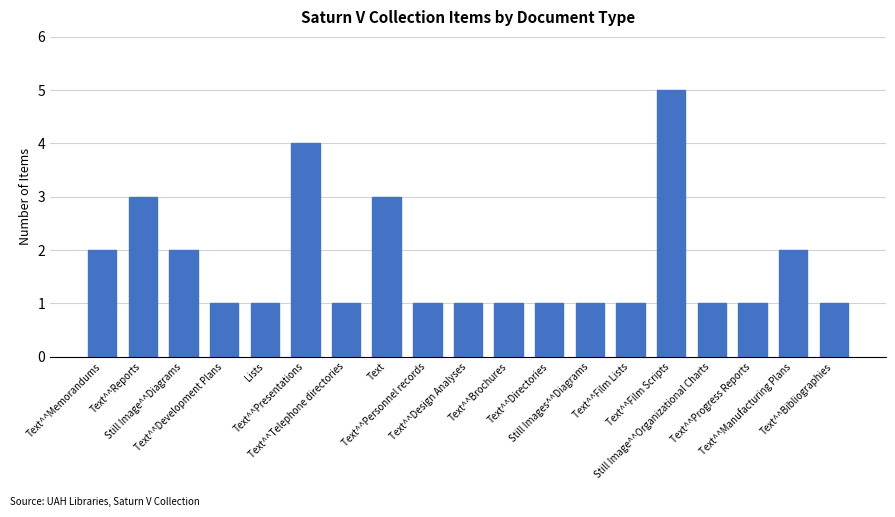

What is the sum of all values?

33